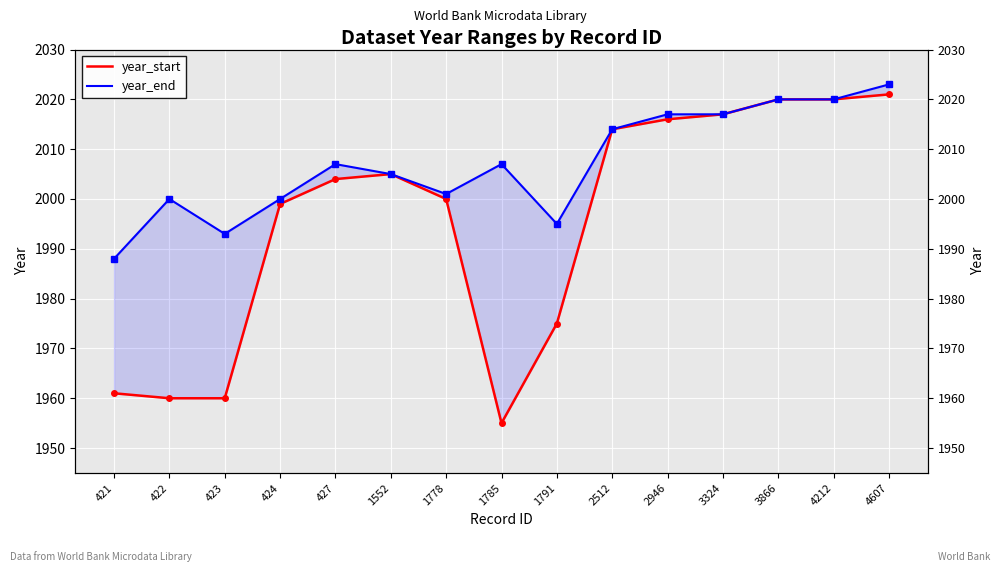

At which category is the sum across all series the highest?

4607